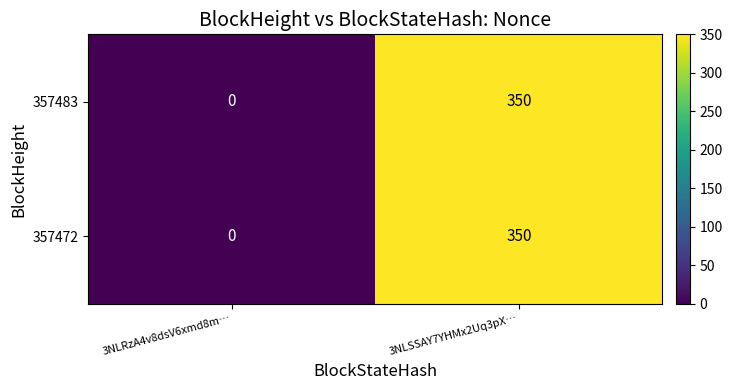

List the labels in order of 357472 value, largest first.

3NLSSAY7YHMx2Uq3pX…, 3NLRzA4v8dsV6xmd8m…